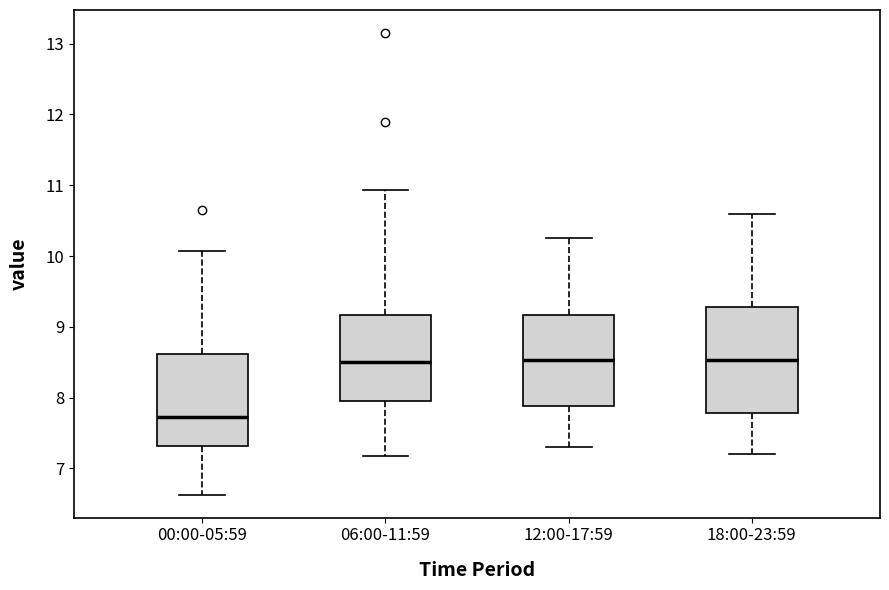

Reading left to right, read every box against the y-axis: the position of its median line, the range the box covers, and the ends of its whiskers. The values are not printed on the chart, so give them approximately, as read against the axis.

00:00-05:59: median 7.7, box 7.3 to 8.6, whiskers 6.6 to 10.1
06:00-11:59: median 8.5, box 8.0 to 9.2, whiskers 7.2 to 10.9
12:00-17:59: median 8.5, box 7.9 to 9.2, whiskers 7.3 to 10.3
18:00-23:59: median 8.5, box 7.8 to 9.3, whiskers 7.2 to 10.6